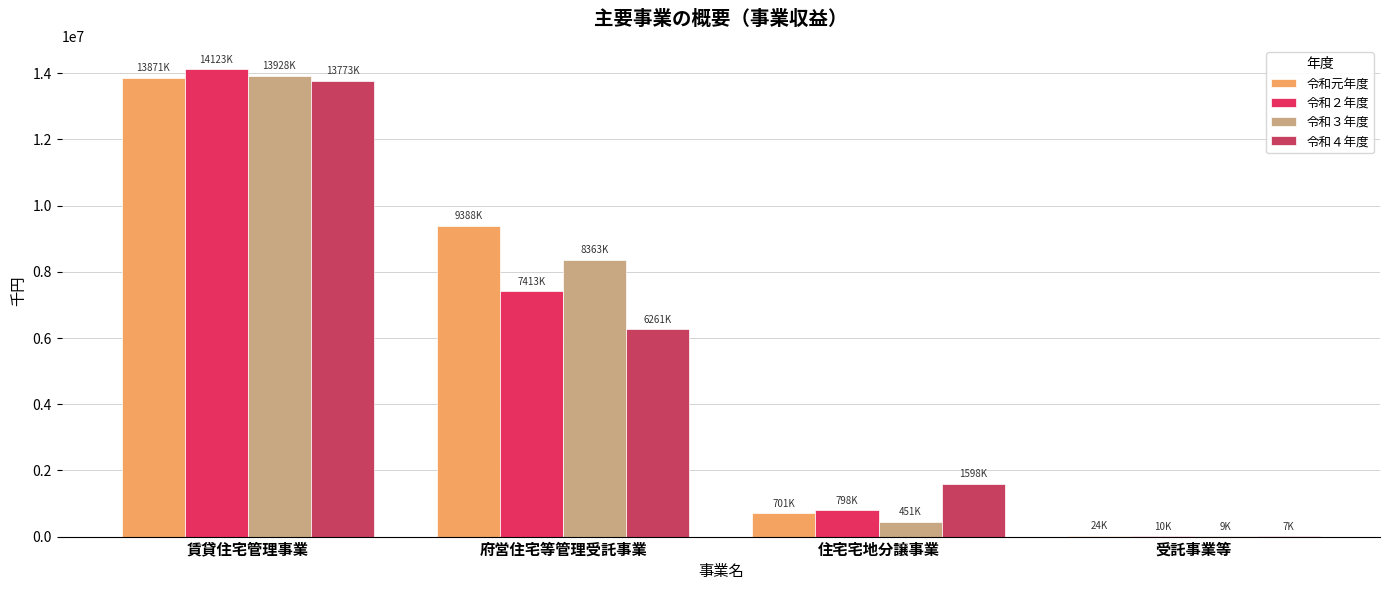

The value of 令和３年度 at 賃貸住宅管理事業 is 23958966.2. True or false?

False